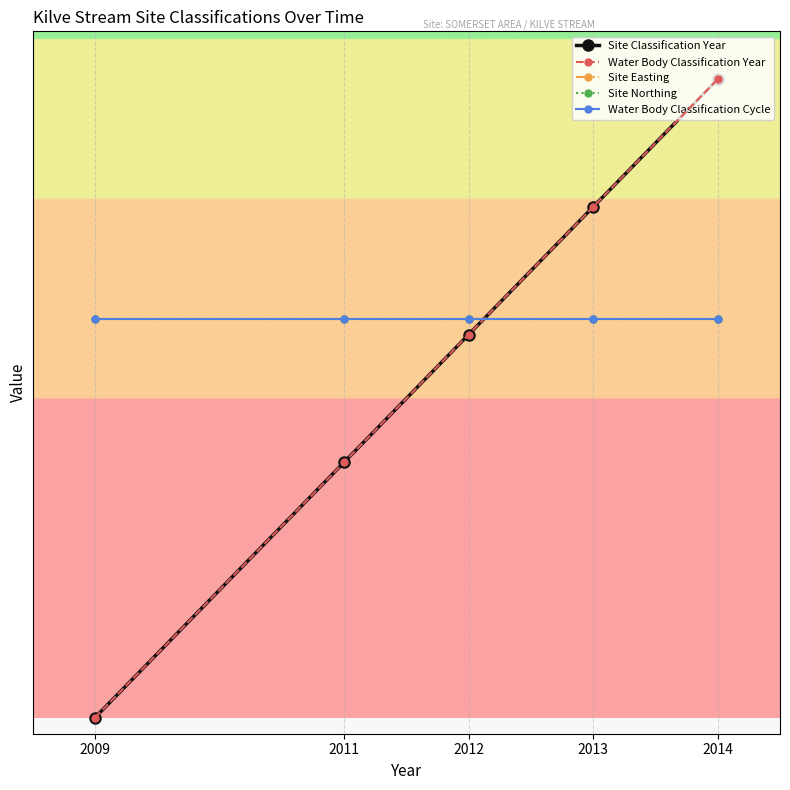

Is this an area chart (filled region under the line)?

No